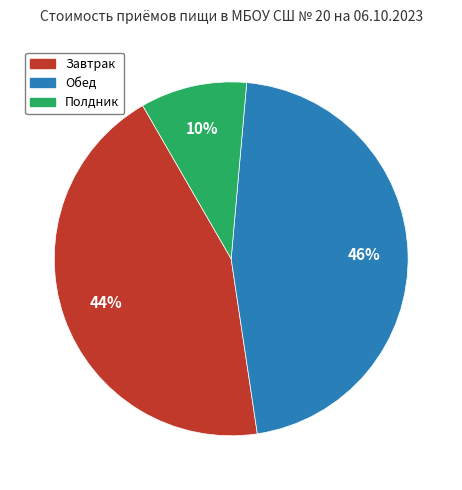

Does Полдник represent more than half of the total?

No